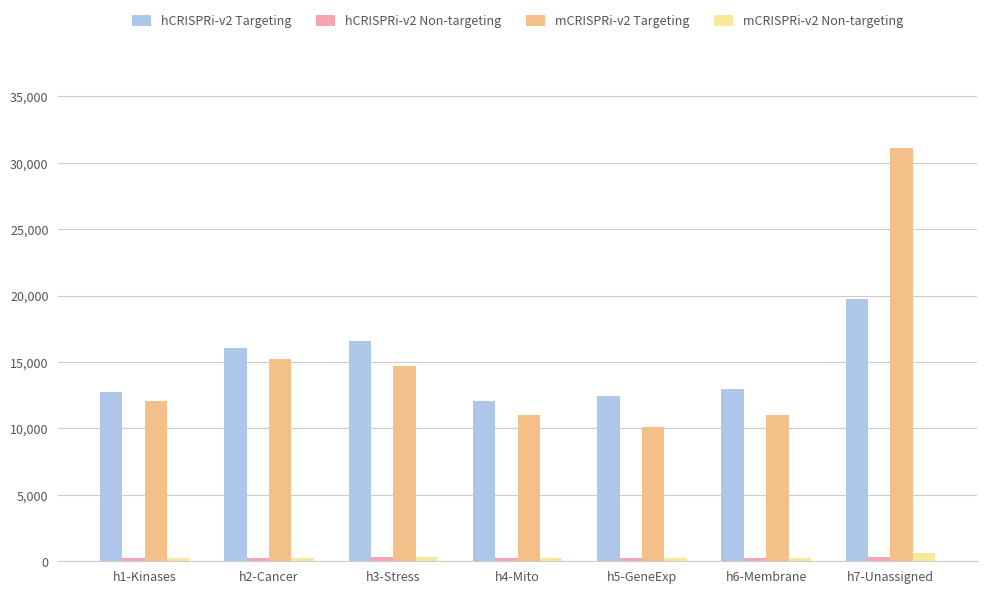

Is it true that hCRISPRi-v2 Targeting equals 12465 at h5-GeneExp?

True